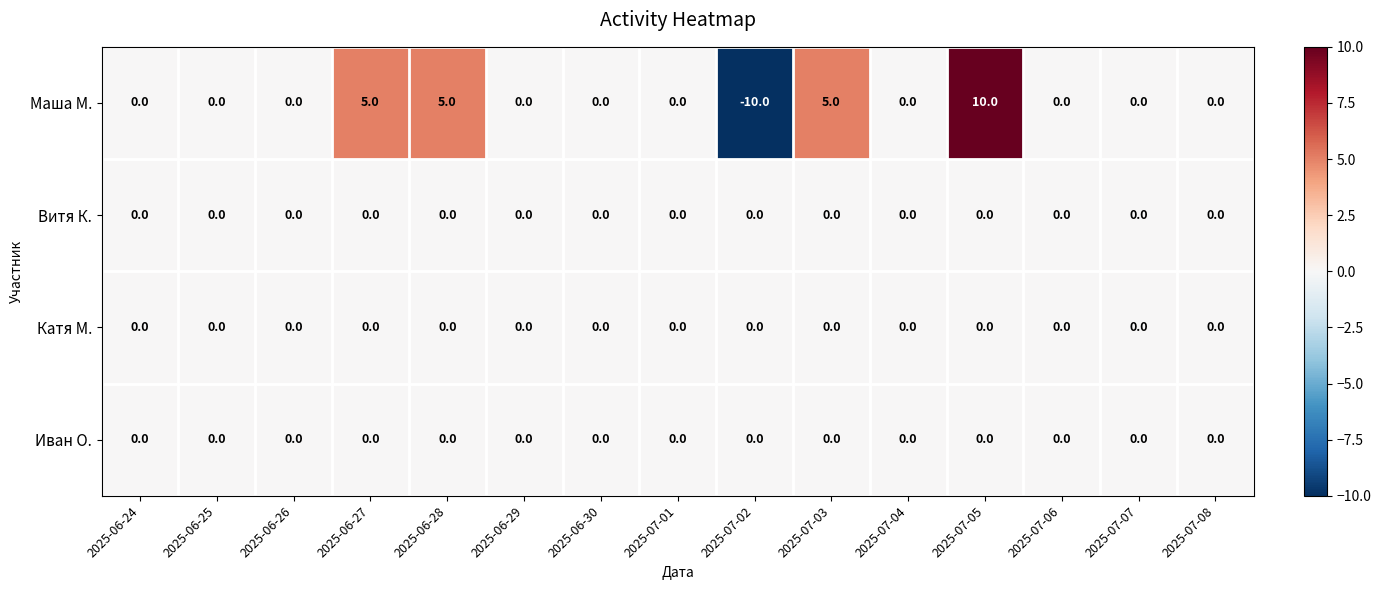

Which series has the largest total across all categories?

Маша М.